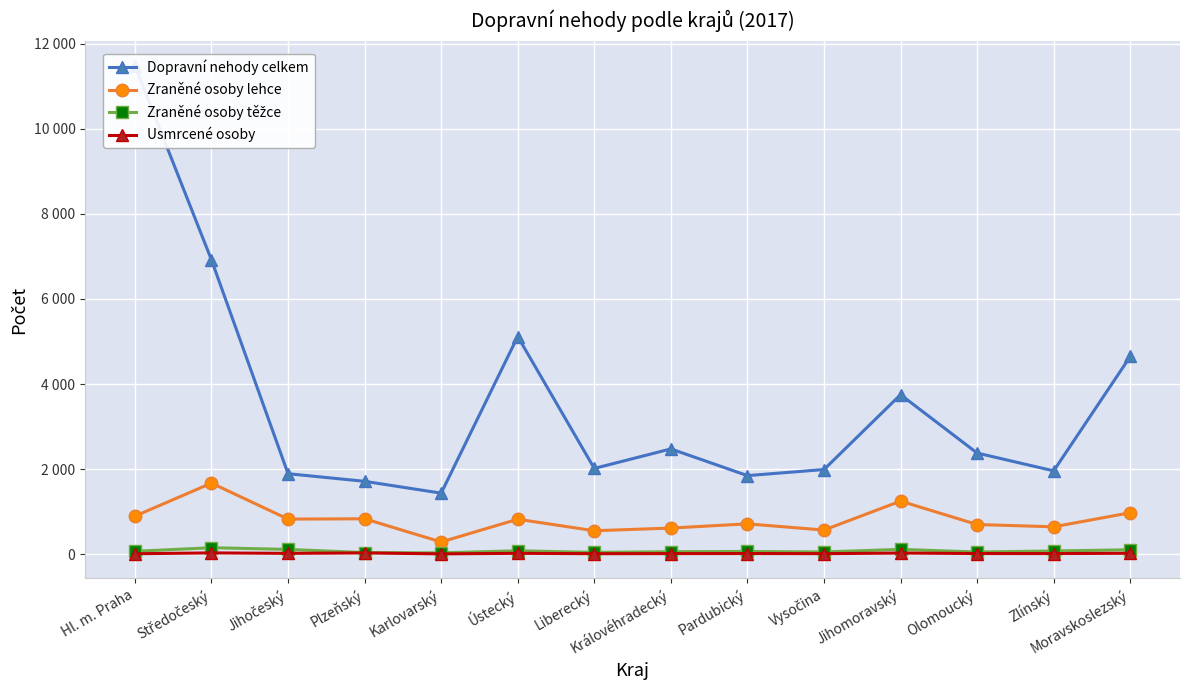

Which series has the largest total across all categories?

Dopravní nehody celkem